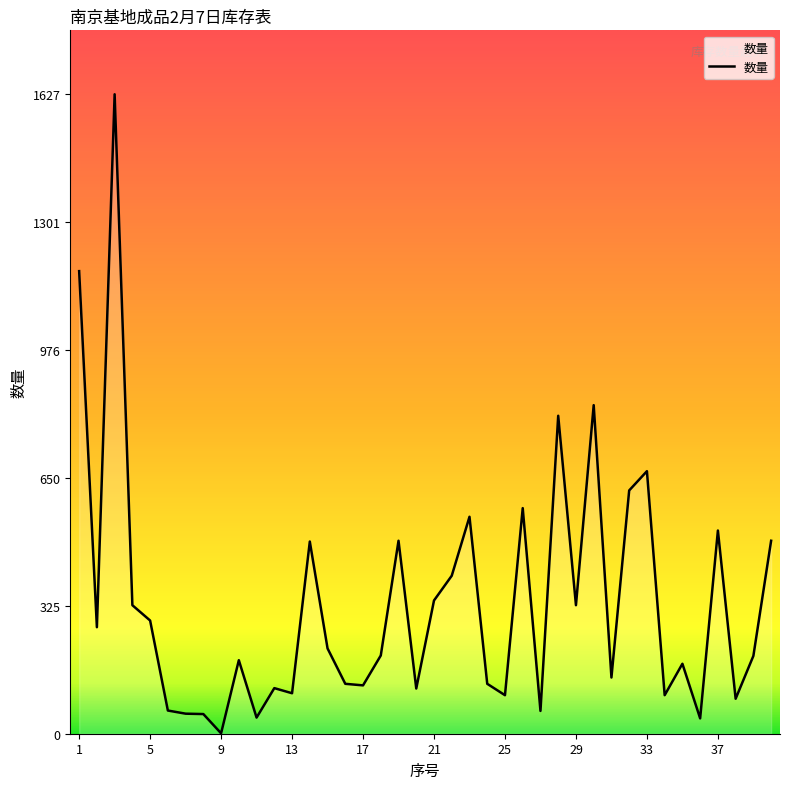

True or false: the data has more than 0 interior local peaks.

True